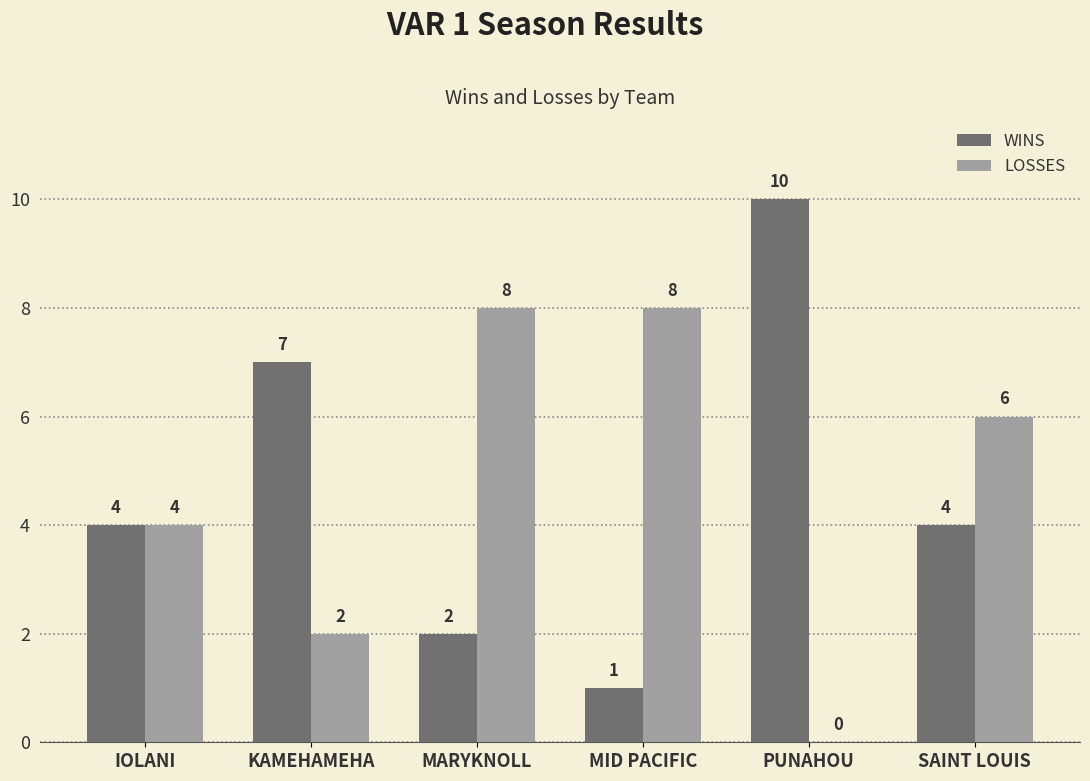

Is the value of WINS at PUNAHOU greater than the value of LOSSES at PUNAHOU?

Yes